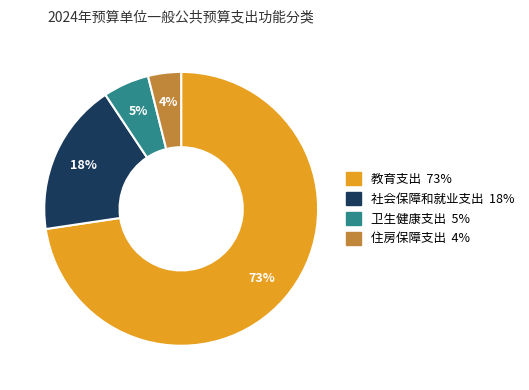

Which category accounts for the majority?

教育支出